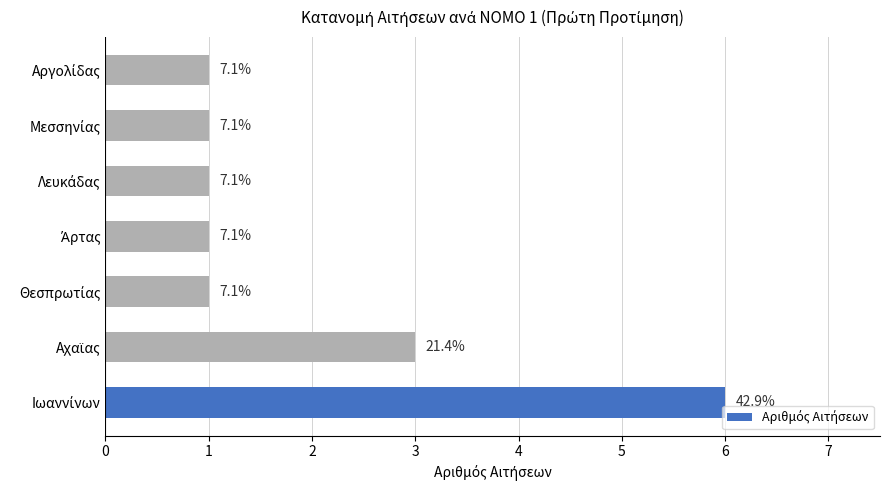

Does the chart contain any negative values?

No